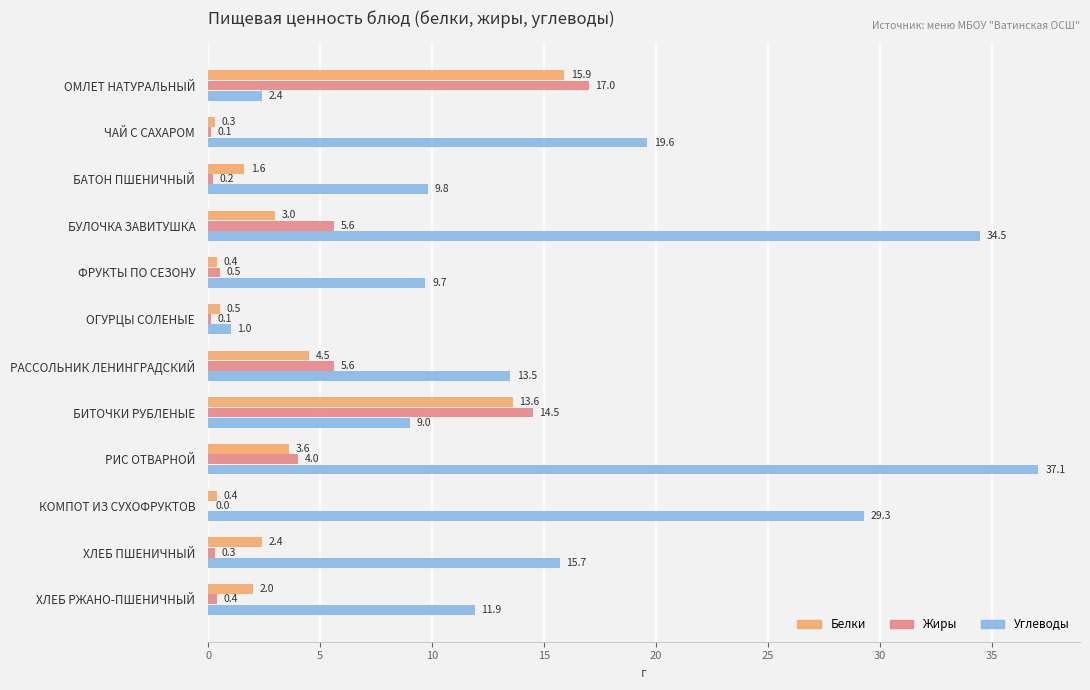

What is the sum of all Углеводы values?

193.5